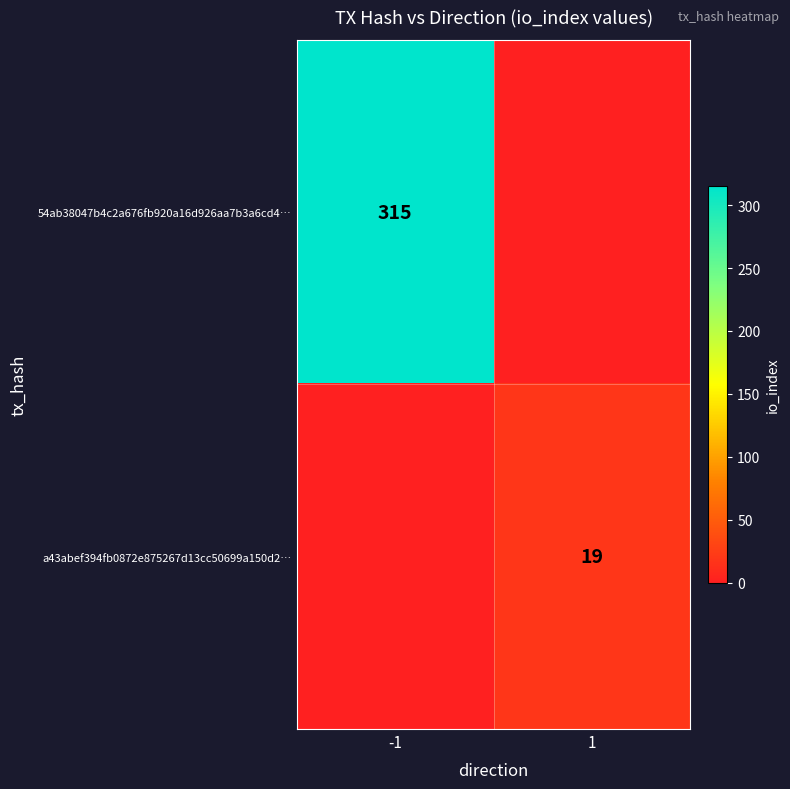

Is the value of 54ab38047b4c2a676fb920a16d926aa7b3a6cd4… at -1 greater than the value of a43abef394fb0872e875267d13cc50699a150d2… at 1?

Yes